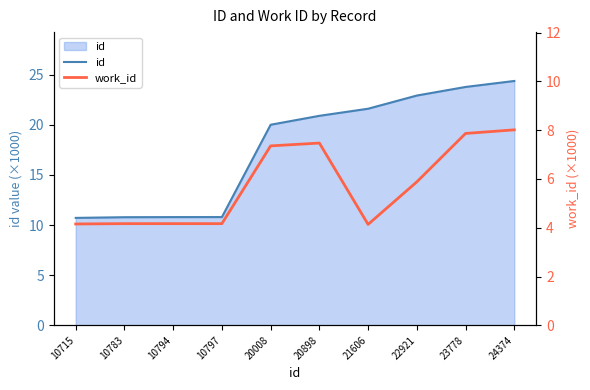

What is the value of the id point at the 9th from the left?

23.8